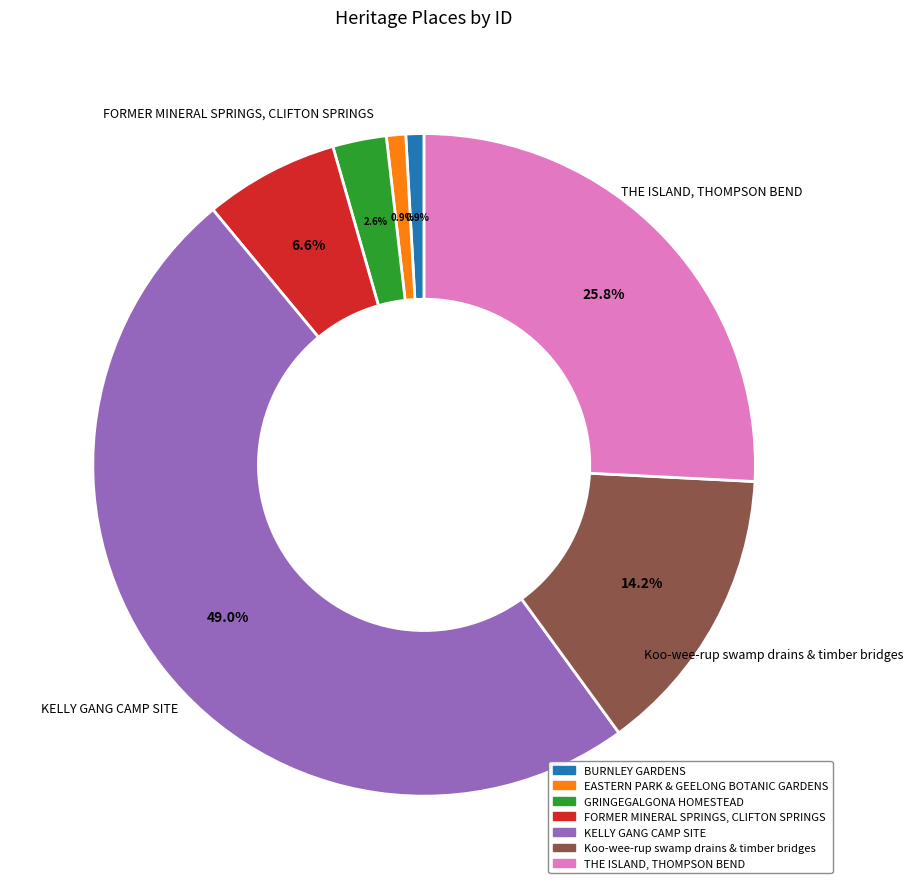

To the nearest percent, what percentage of the pie is BURNLEY GARDENS?

1%